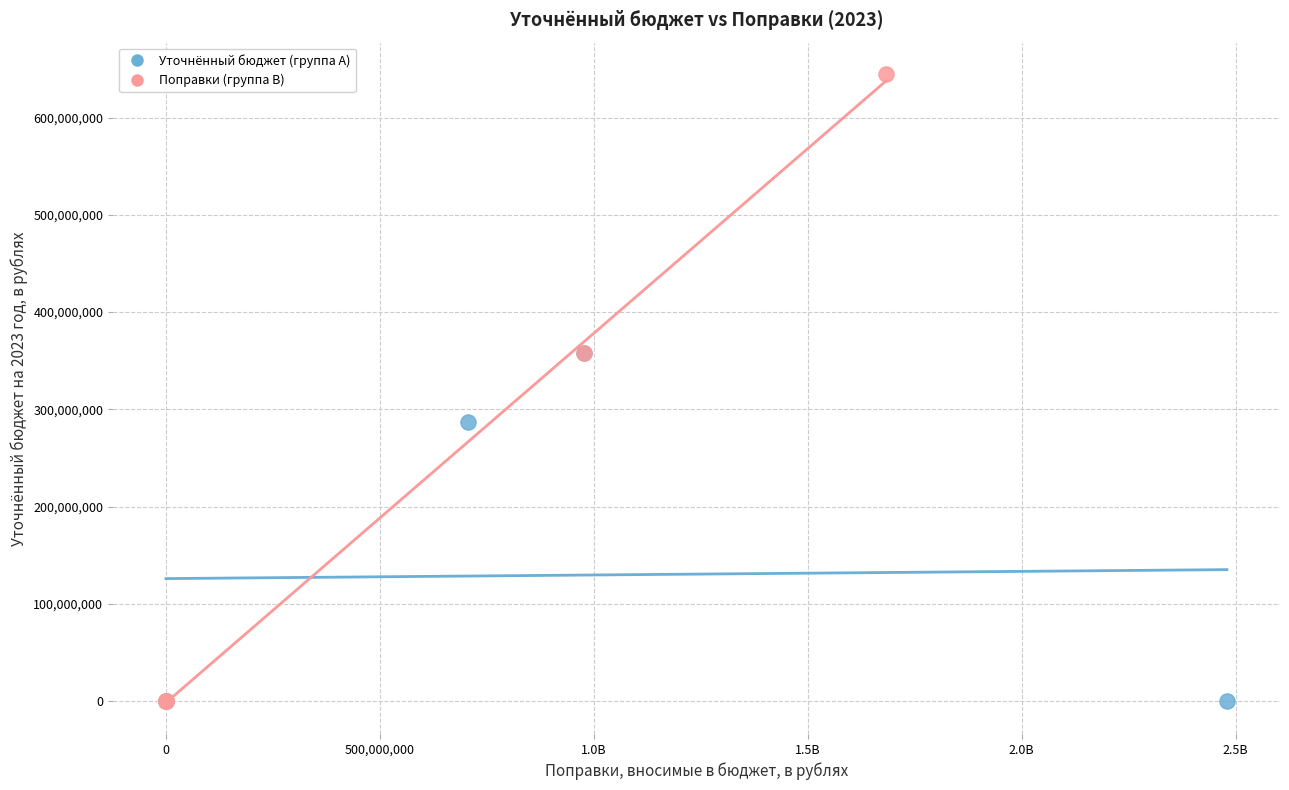

Which series contains the highest Y value?

Поправки (группа B)